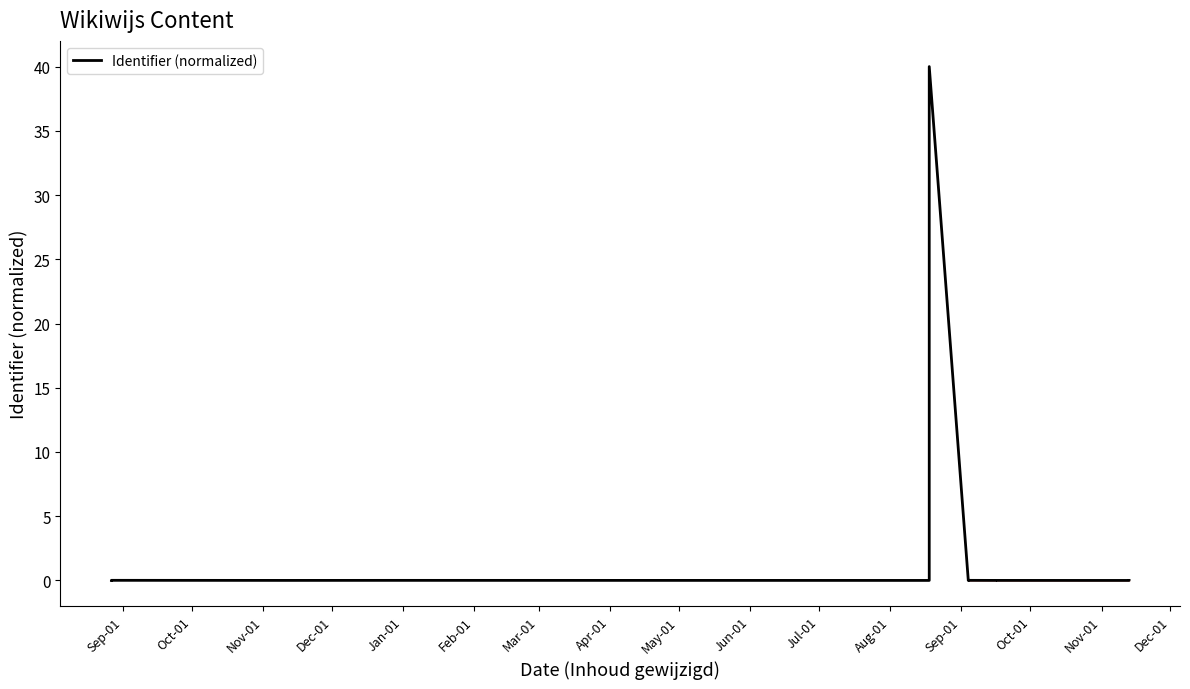

What is the maximum value shown in the chart?

40.0